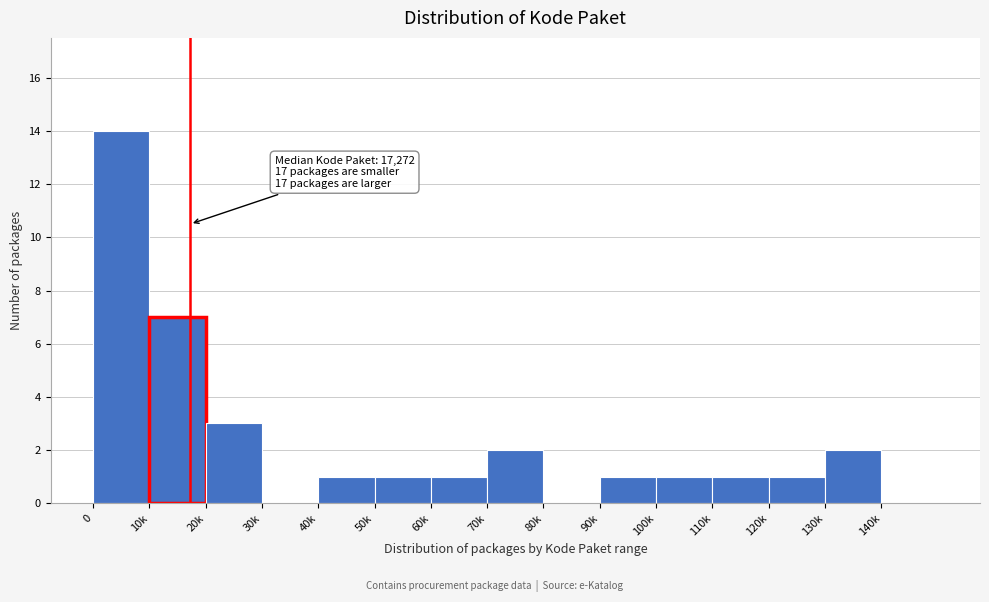

Reading right to left, transcribe all the data shown in this chart.

140k=0	130k=2	120k=1	110k=1	100k=1	90k=1	80k=0	70k=2	60k=1	50k=1	40k=1	30k=0	20k=3	10k=7	0=14